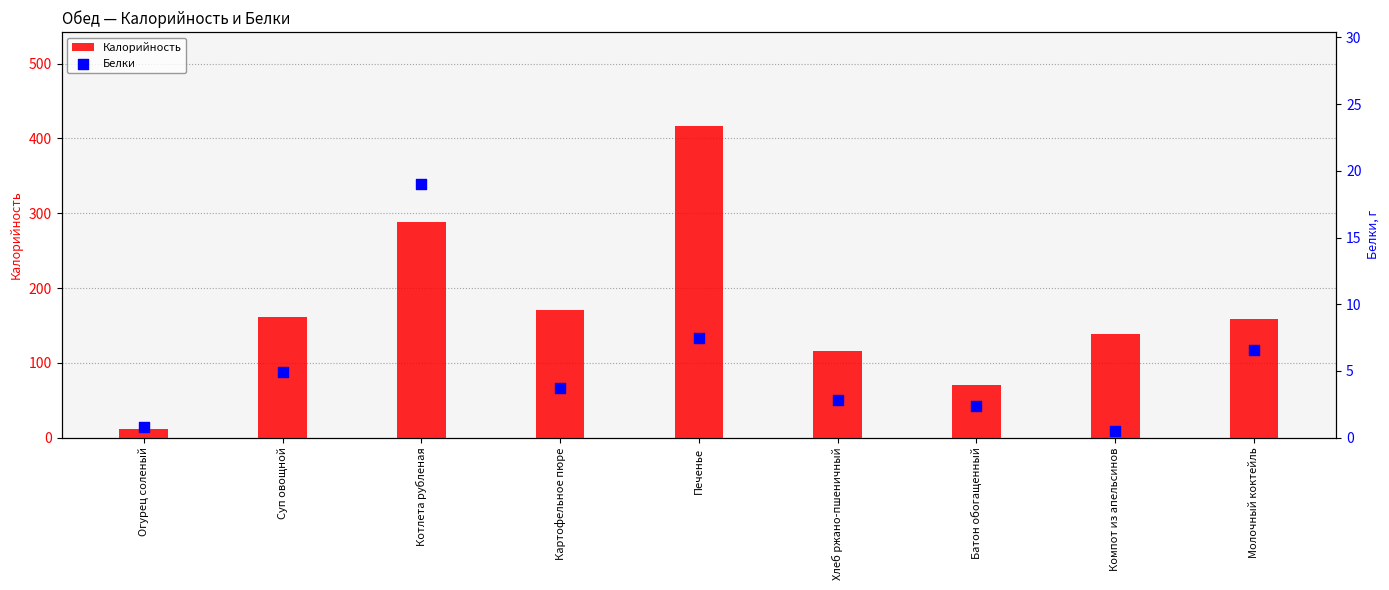

Which series reaches the maximum Y coordinate?

Калорийность